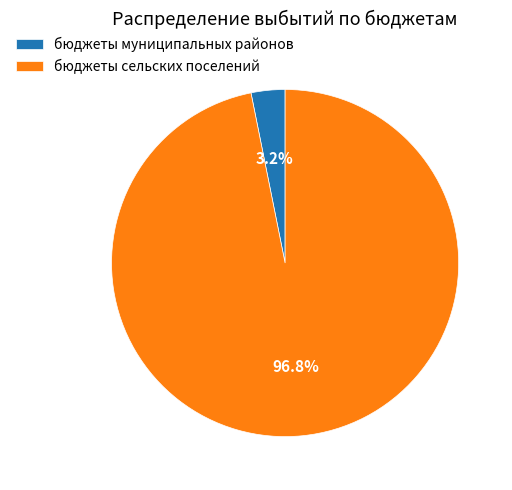

Is it true that бюджеты сельских поселений is 97% of the pie?

True